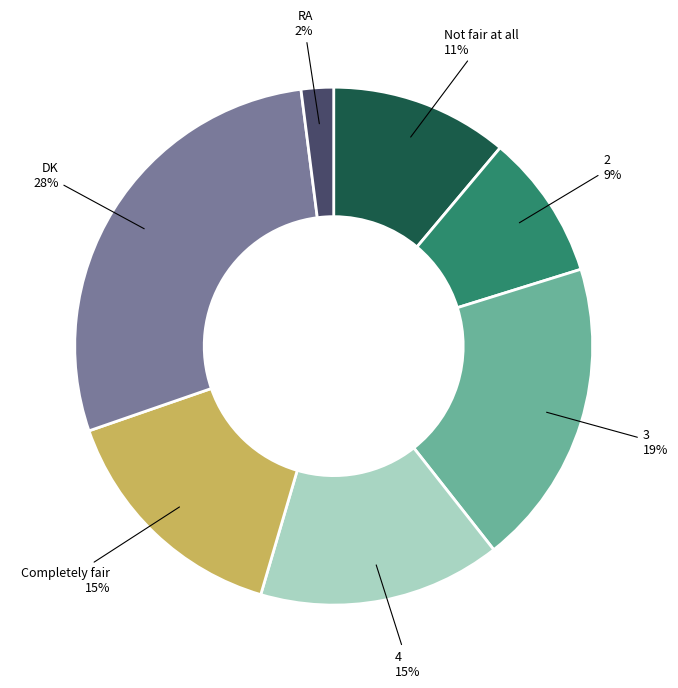

How many segments does this pie chart have?

7